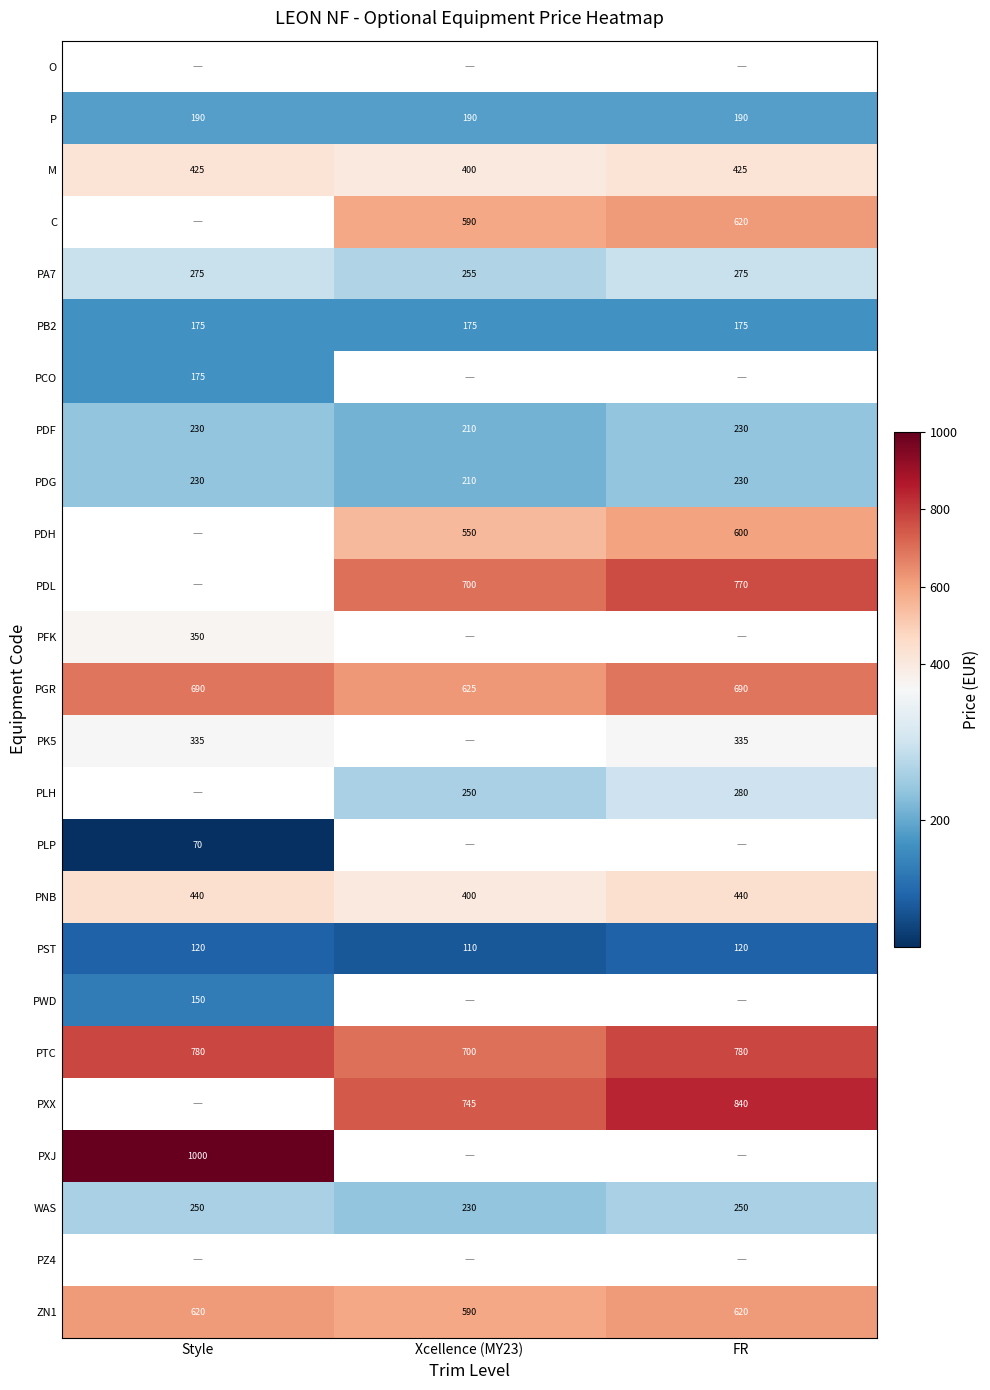

True or false: PLH has a value of 250 at Xcellence (MY23).

True